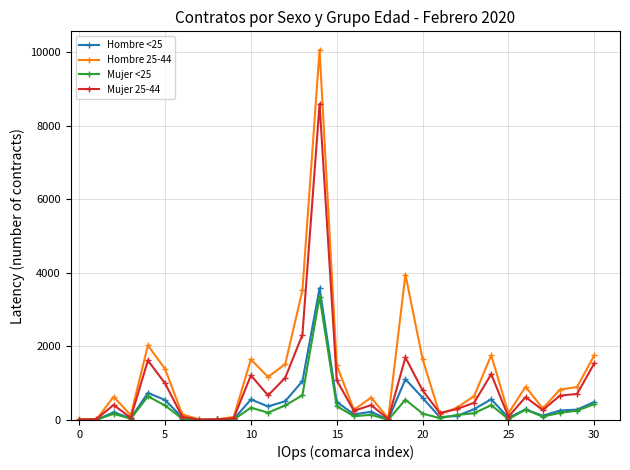

Which series has the widest spread of values?

Hombre 25-44